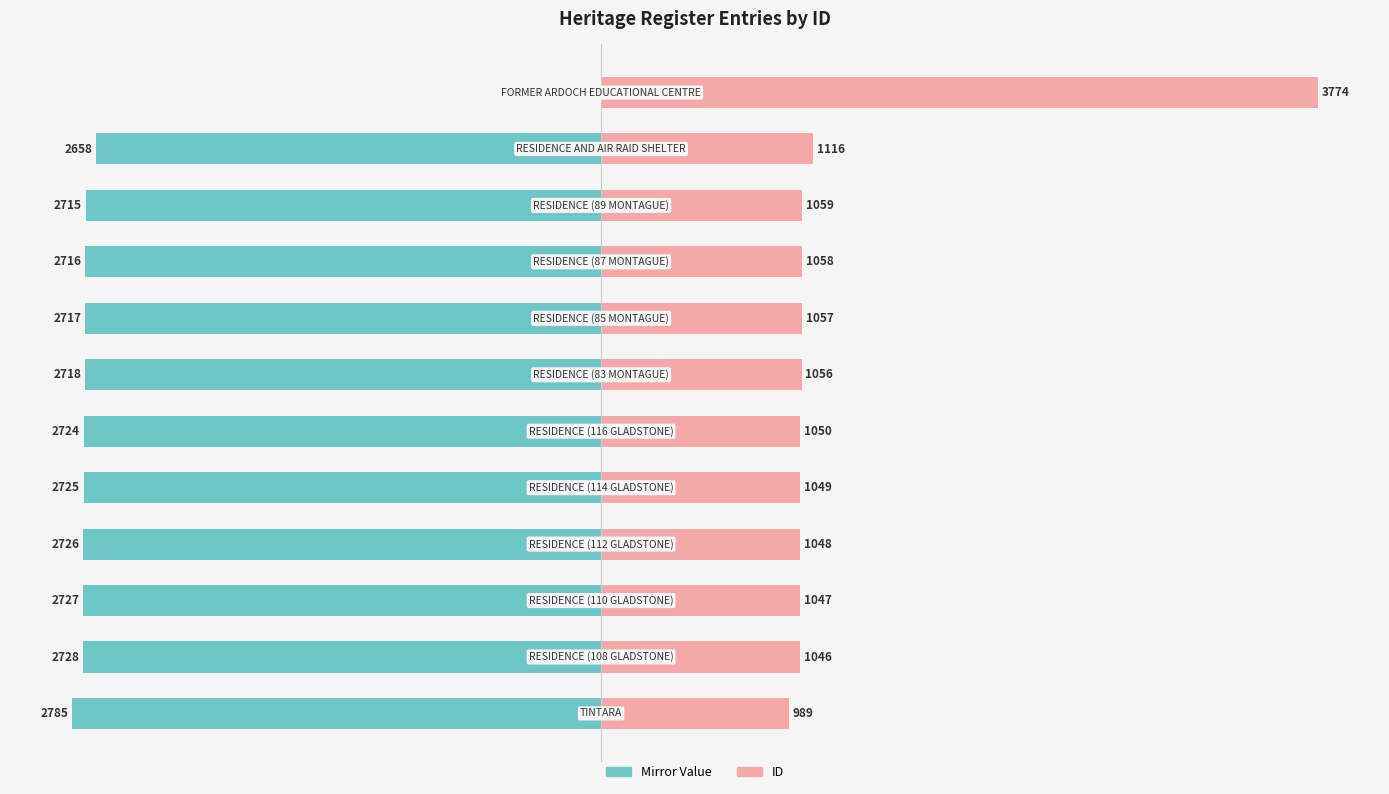

Rank the series at 11 from lowest to highest value.

Mirror Value, ID